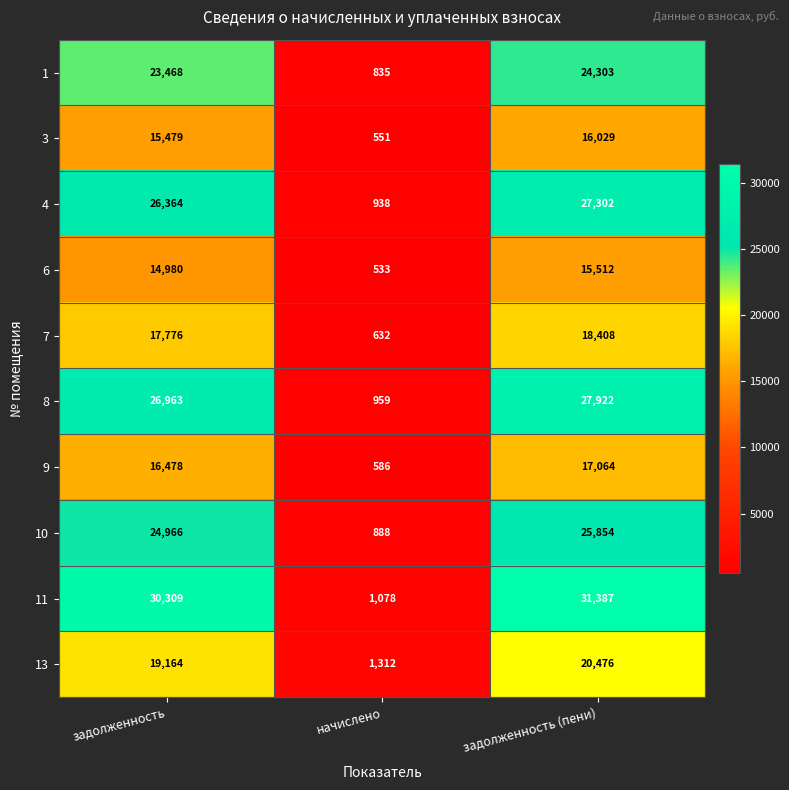

What is the total value across all series at задолженность?

215947